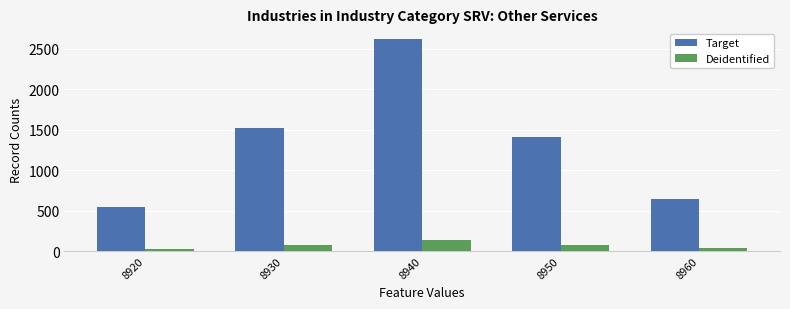

How many data points does each series have?

5